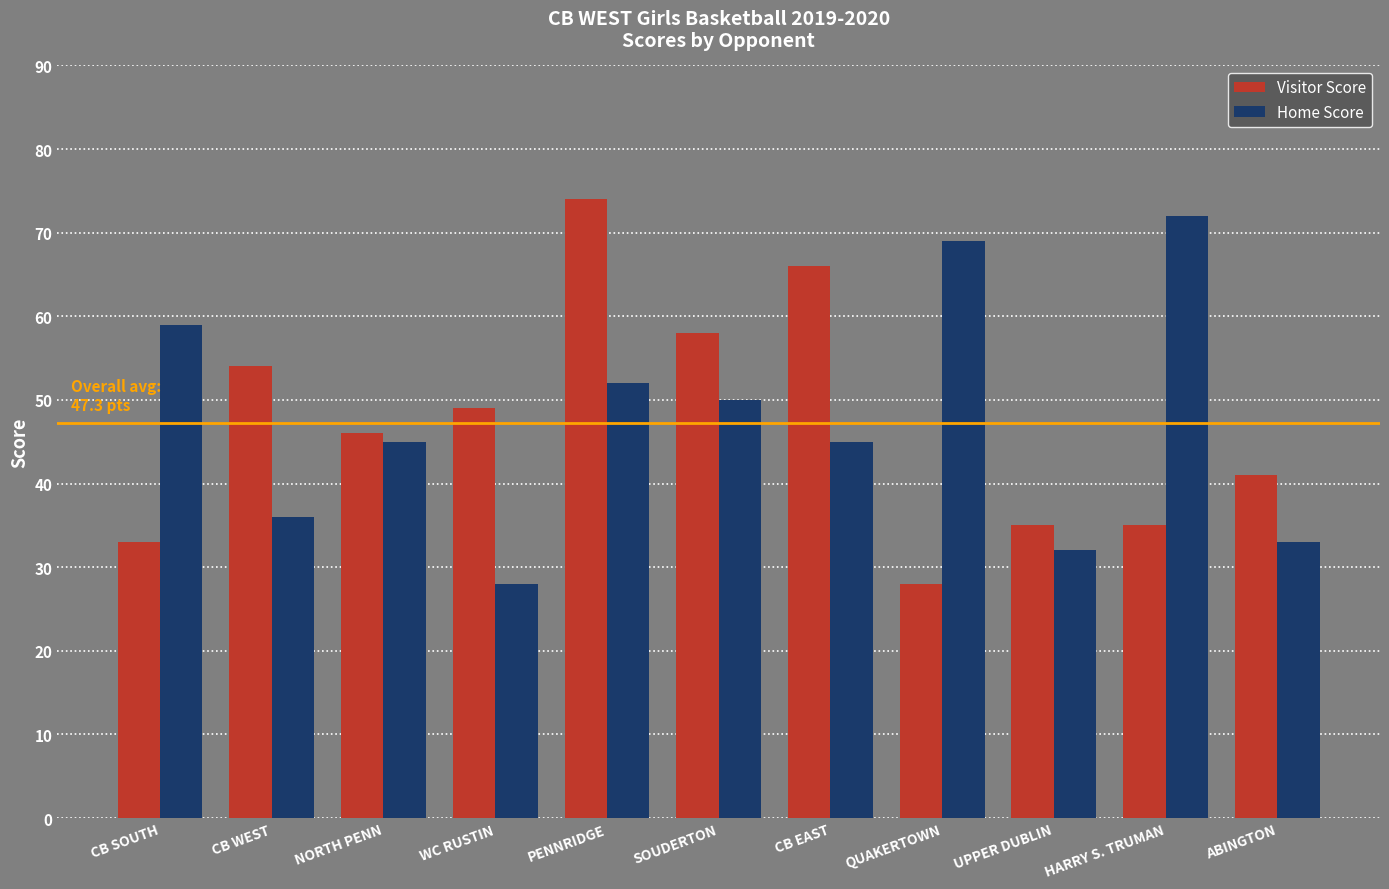

Reading left to right, what are all the values shown in this chart?

Visitor Score: CB SOUTH=33	CB WEST=54	NORTH PENN=46	WC RUSTIN=49	PENNRIDGE=74	SOUDERTON=58	CB EAST=66	QUAKERTOWN=28	UPPER DUBLIN=35	HARRY S. TRUMAN=35	ABINGTON=41
Home Score: CB SOUTH=59	CB WEST=36	NORTH PENN=45	WC RUSTIN=28	PENNRIDGE=52	SOUDERTON=50	CB EAST=45	QUAKERTOWN=69	UPPER DUBLIN=32	HARRY S. TRUMAN=72	ABINGTON=33